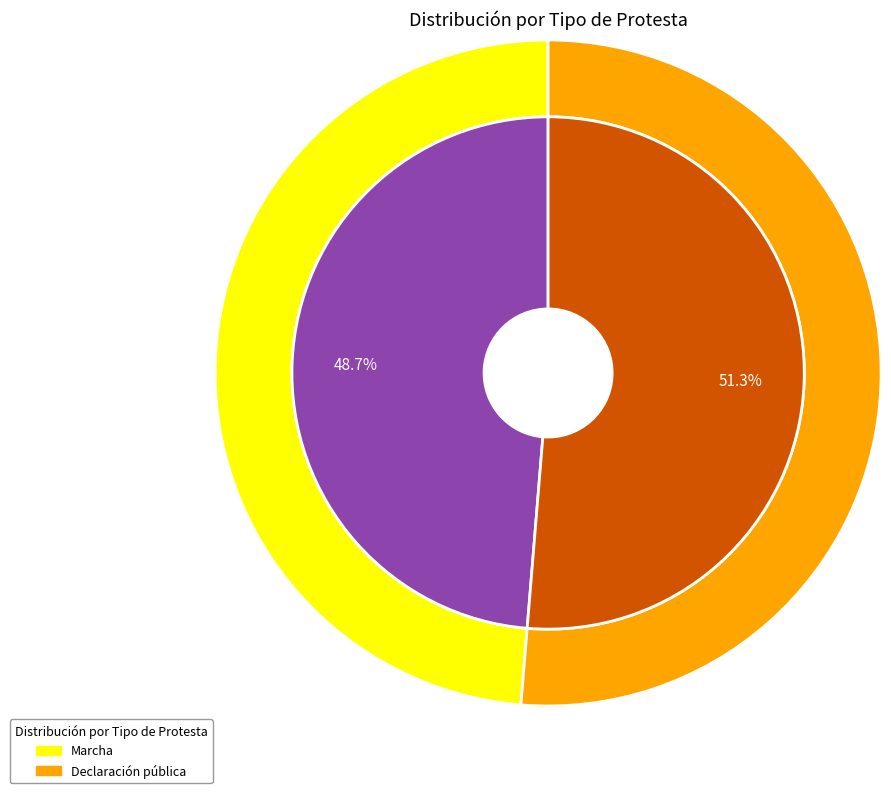

What is the change in value from Marcha to Declaración pública?

+605